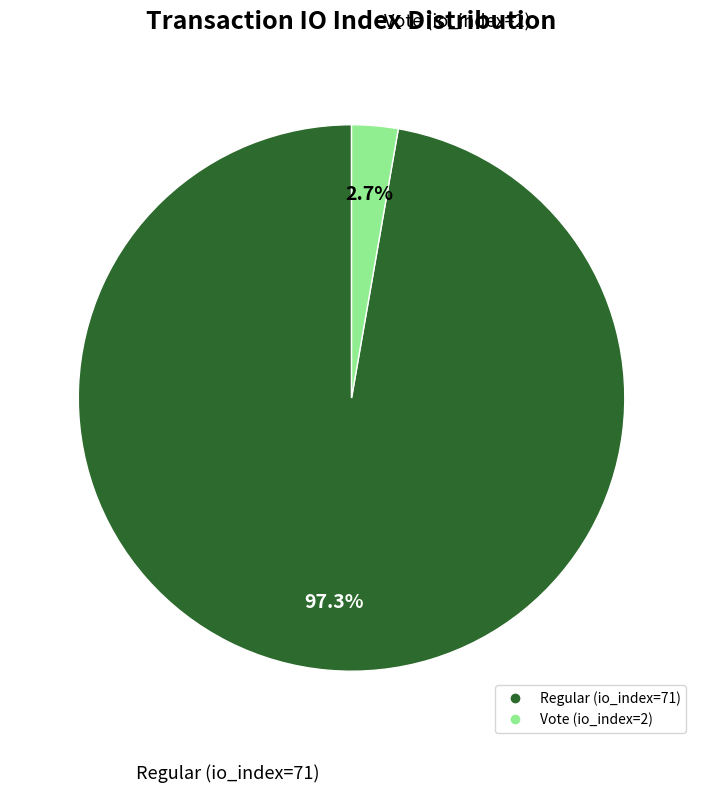

What is the smallest slice in the pie chart?

Vote (io_index=2)